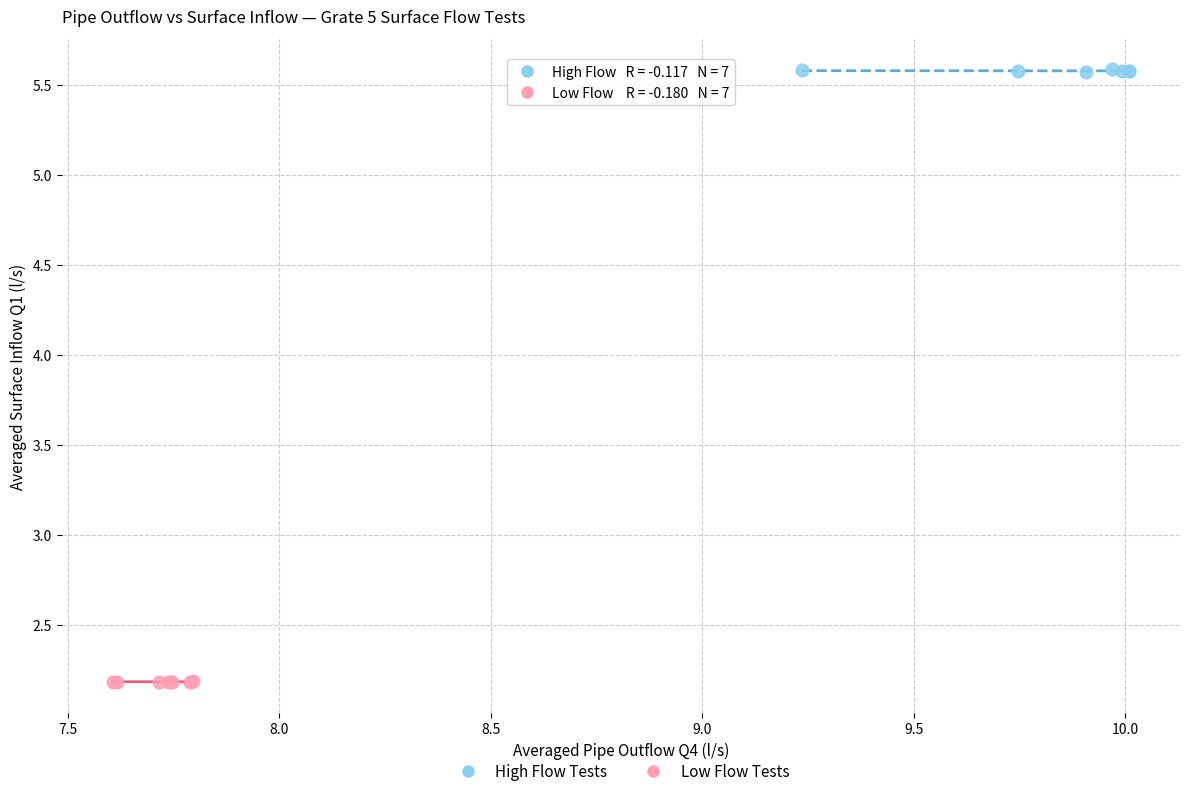

Which series reaches the minimum Y coordinate?

Low Flow Tests